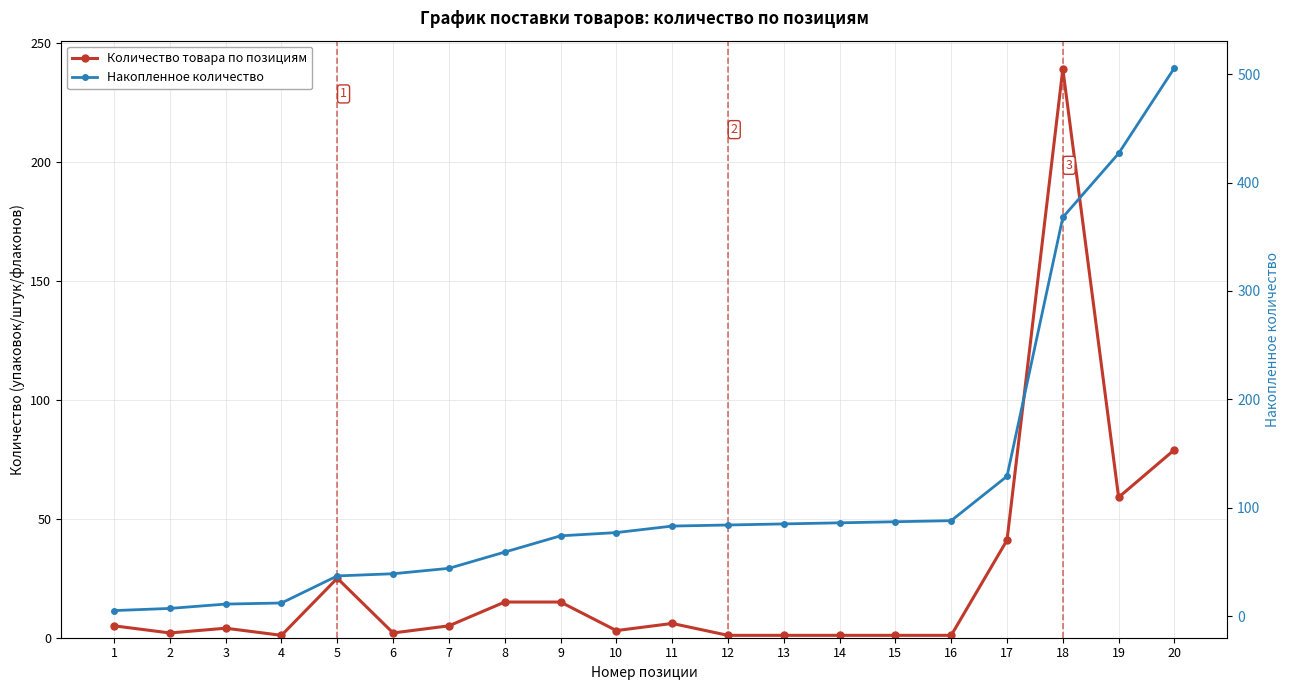

True or false: Накопленное количество and Количество товара по позициям cross at least once.

False